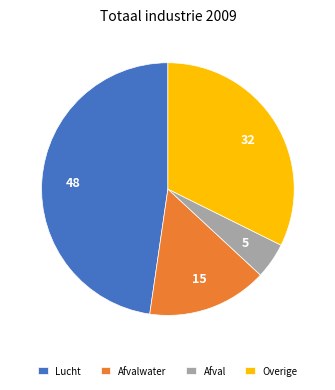

Rank the categories by value from lowest to highest.

Afval, Afvalwater, Overige, Lucht